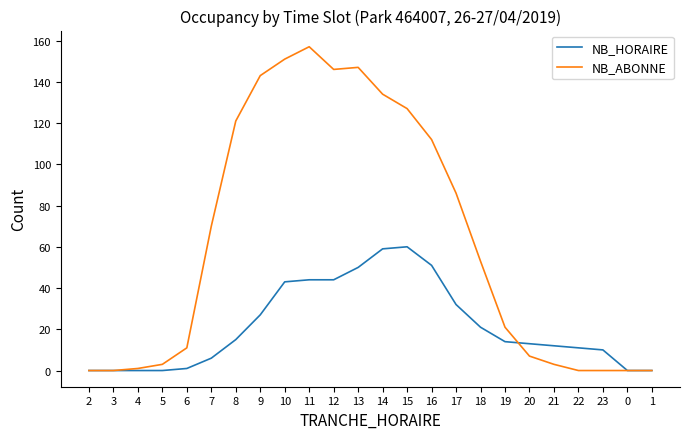

What is the difference between the highest and lowest values at 10?

108